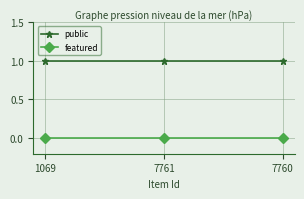

What is the label of the 2nd point from the left?

7761